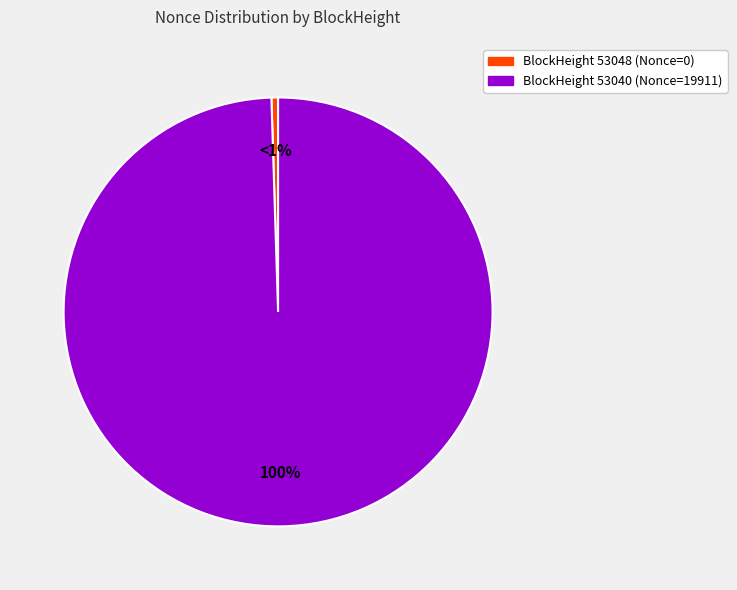

Combined, do BlockHeight 53040 (Nonce=19911) and BlockHeight 53048 (Nonce=0) account for over 50%?

Yes